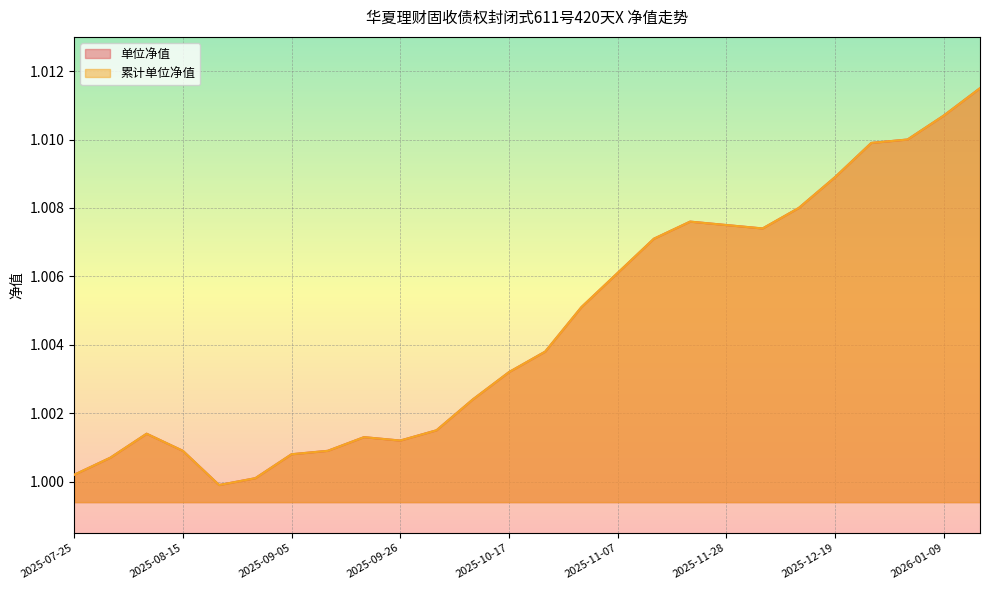

At which category does 单位净值 reach its first local valley?

2025-08-22